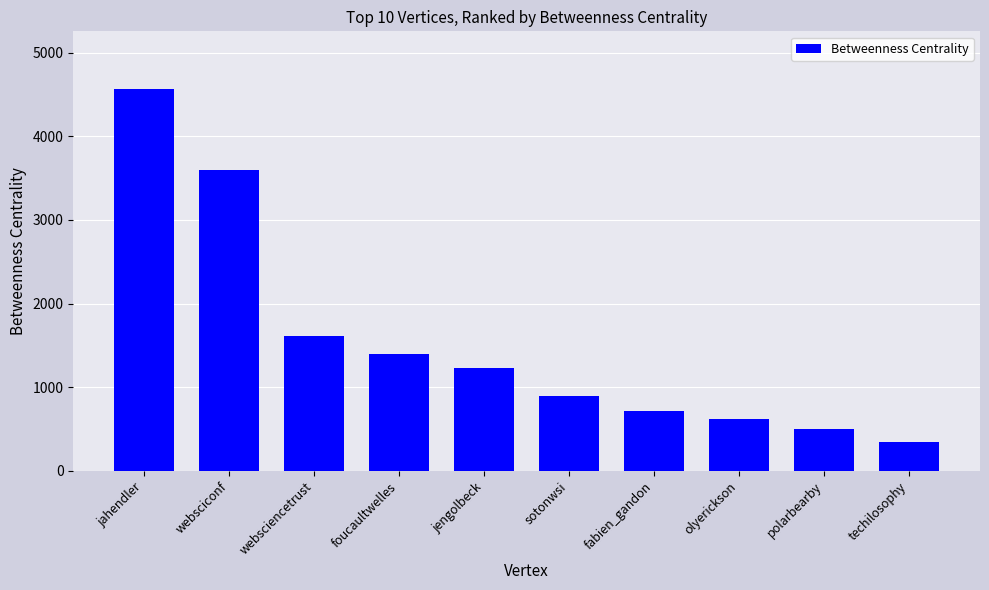

The chart shows a value of 4568.3 at jahendler. True or false?

True